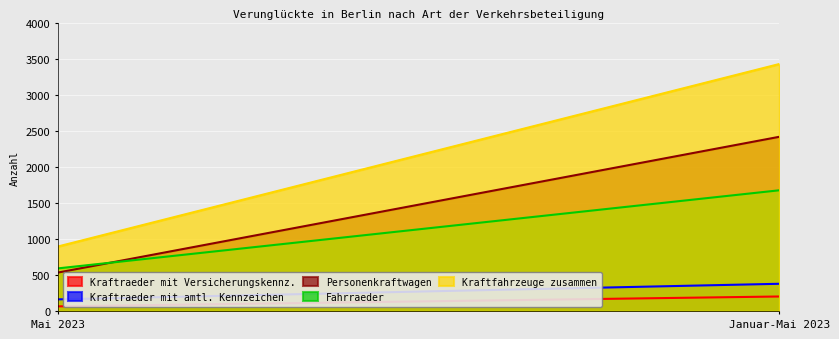

Between Mai 2023 and Januar-Mai 2023, which series saw the biggest shift?

Kraftfahrzeuge zusammen